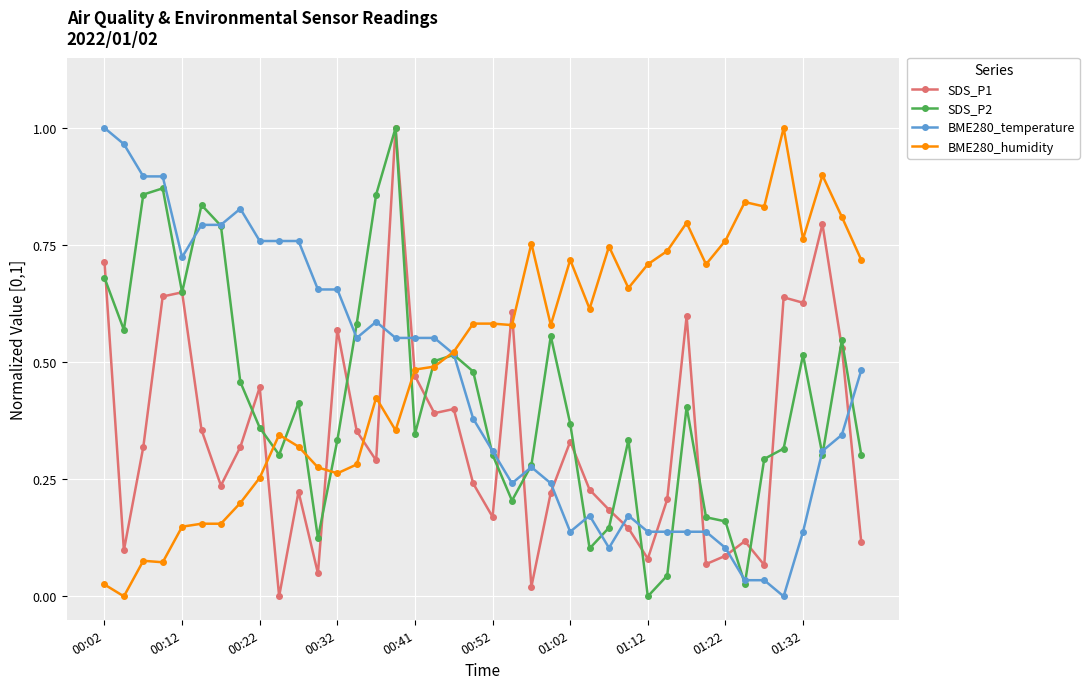

Which series has the largest total across all categories?

BME280_humidity